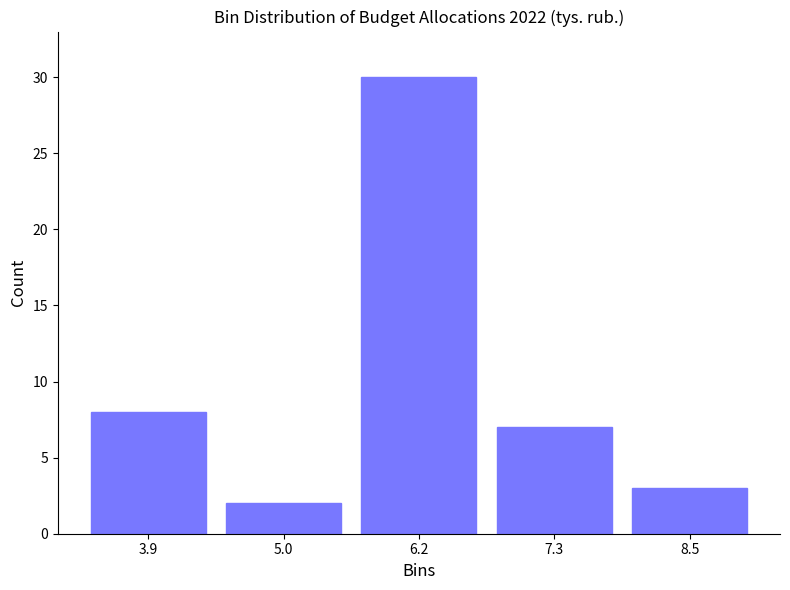

Reading right to left, what are all the values shown in this chart?

3	7	30	2	8